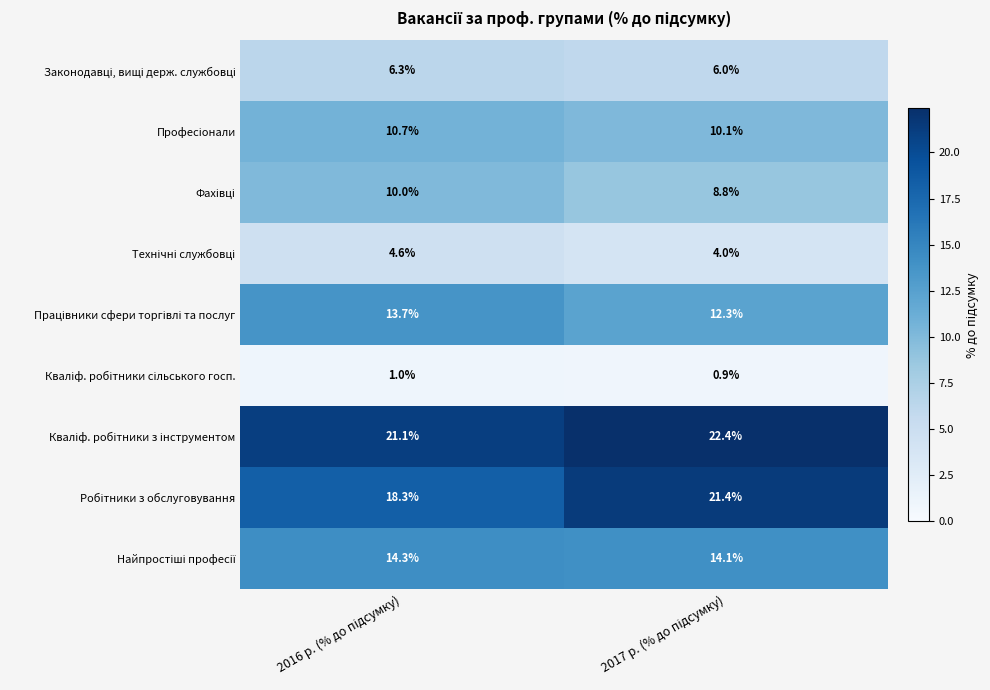

What is the maximum value shown in the chart?

22.4